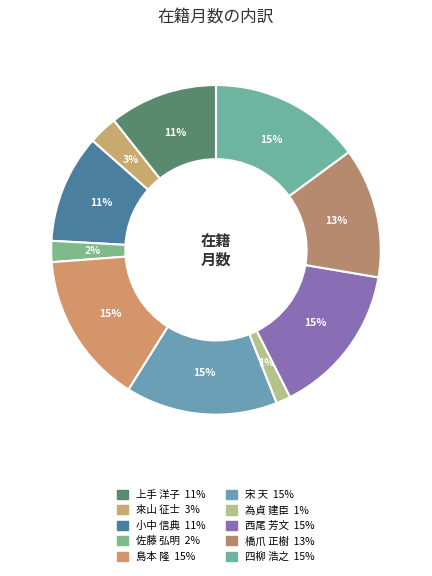

To the nearest percent, what percentage of the pie is 西尾 芳文?

15%